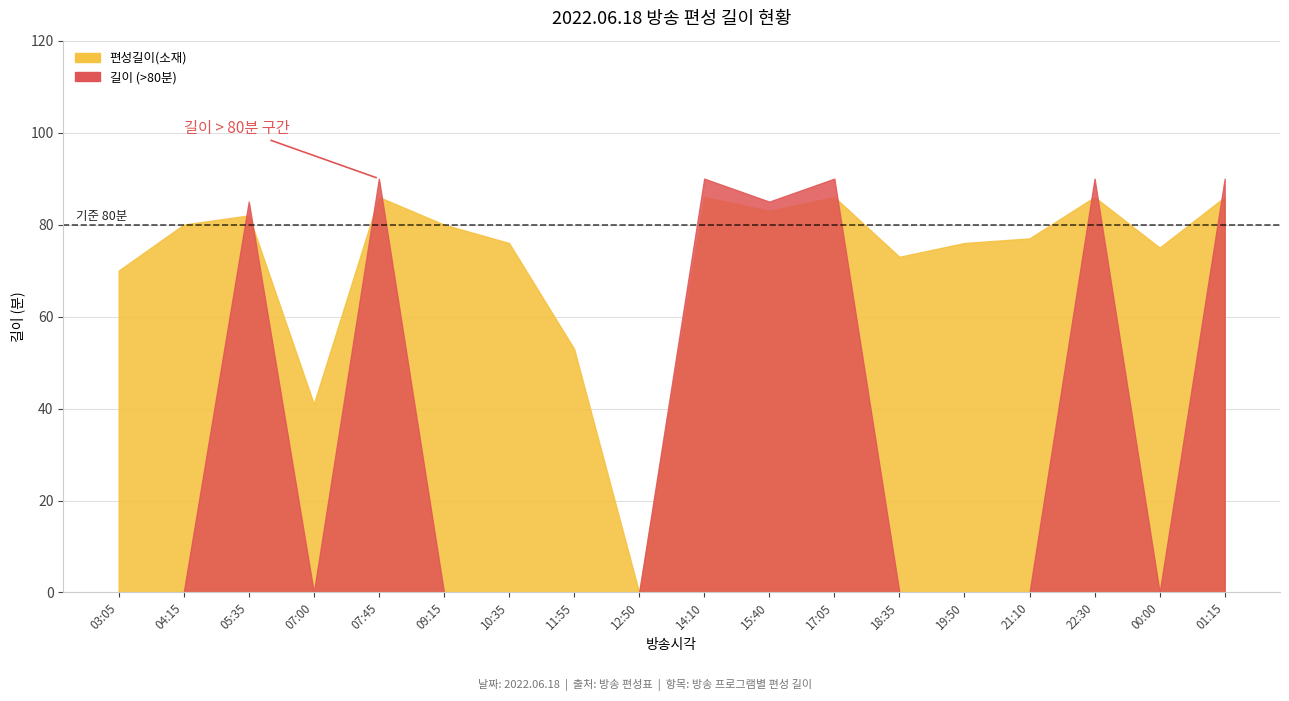

Does the chart have visible grid lines?

Yes